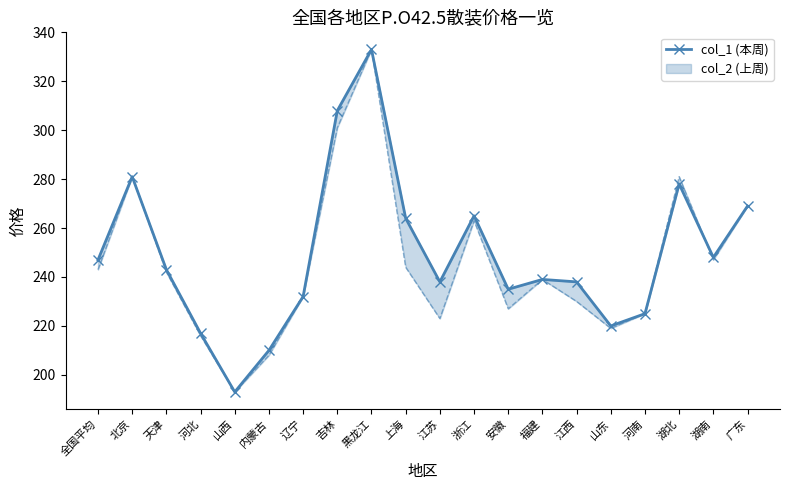

Reading left to right, what are all the values shown in this chart?

全国平均=247	北京=281	天津=243	河北=217	山西=193	内蒙古=210	辽宁=232	吉林=308	黑龙江=333	上海=264	江苏=238	浙江=265	安徽=235	福建=239	江西=238	山东=220	河南=225	湖北=278	湖南=248	广东=269